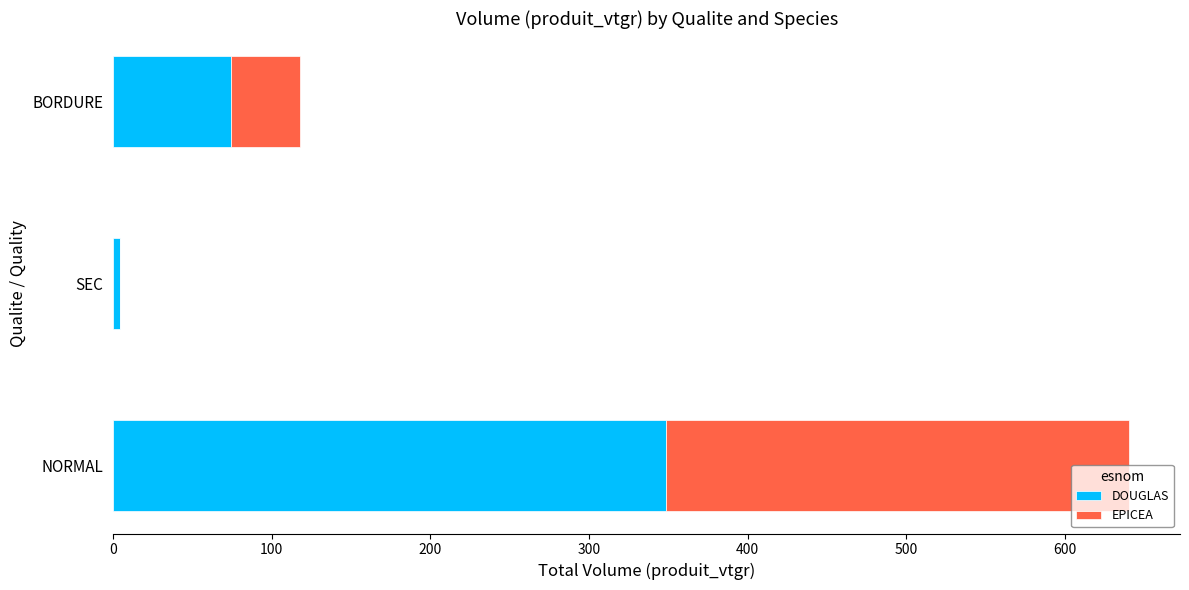

What are all the series names shown in the legend?

DOUGLAS, EPICEA